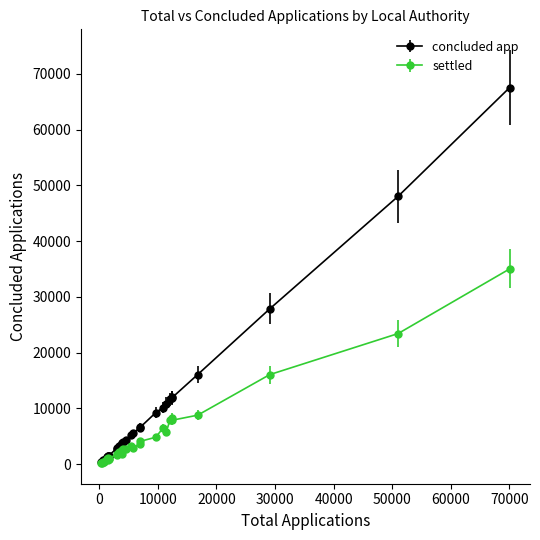

List the series in order of their overall mean, highest first.

concluded app, settled